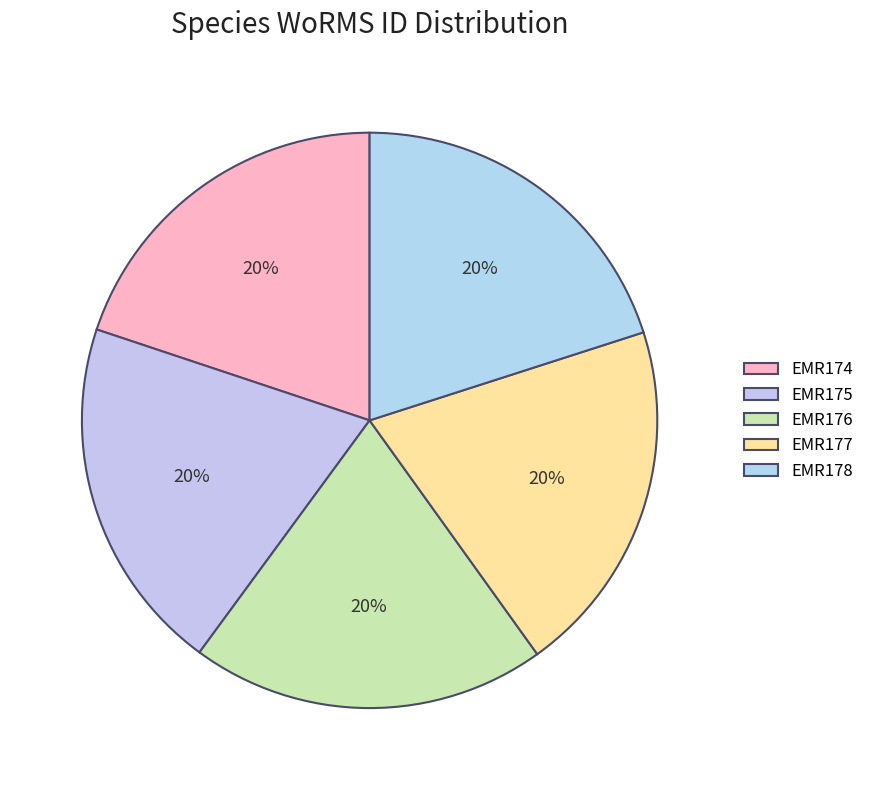

Is it true that EMR174 is 34% of the pie?

False